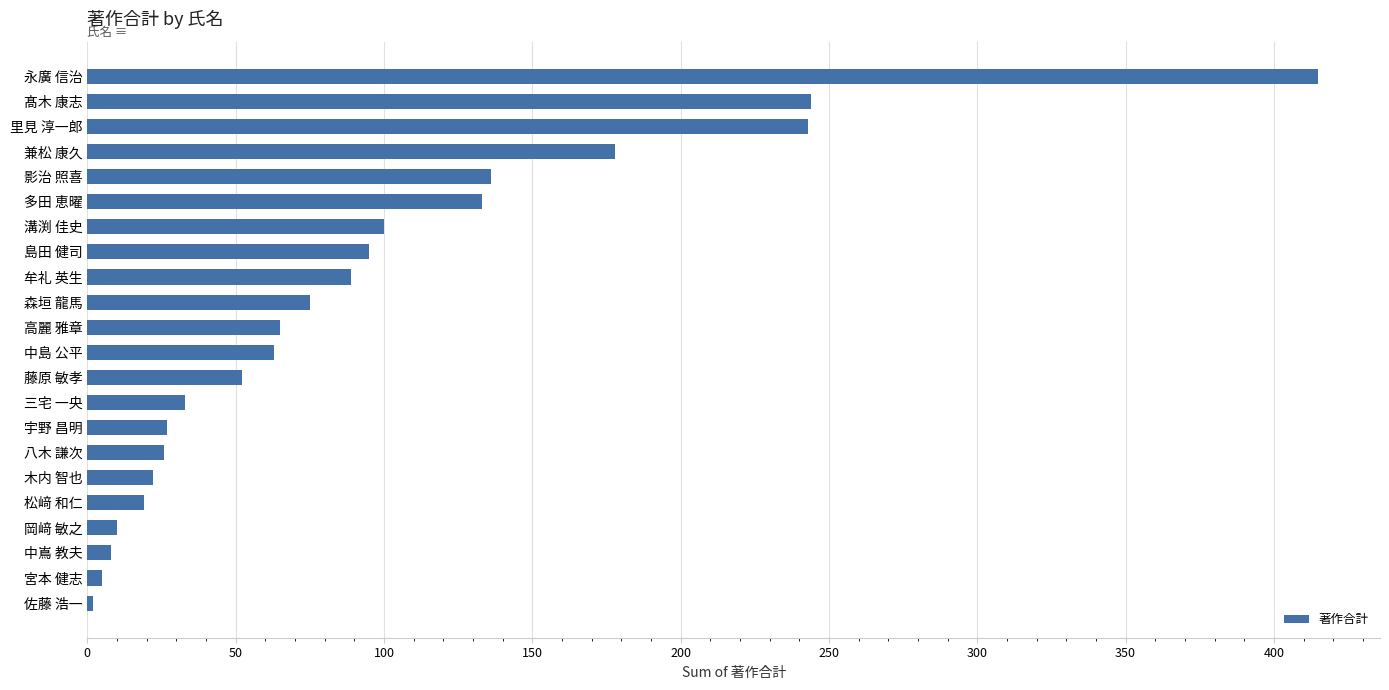

Is it true that the value at 岡﨑 敏之 is 10?

True